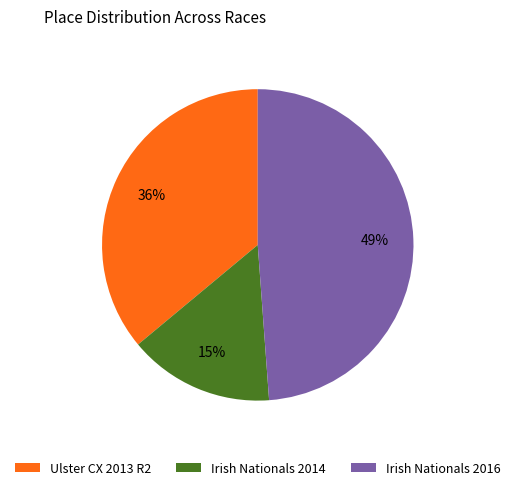

To the nearest percent, what is the difference between the largest and smallest slice percentages?

34%